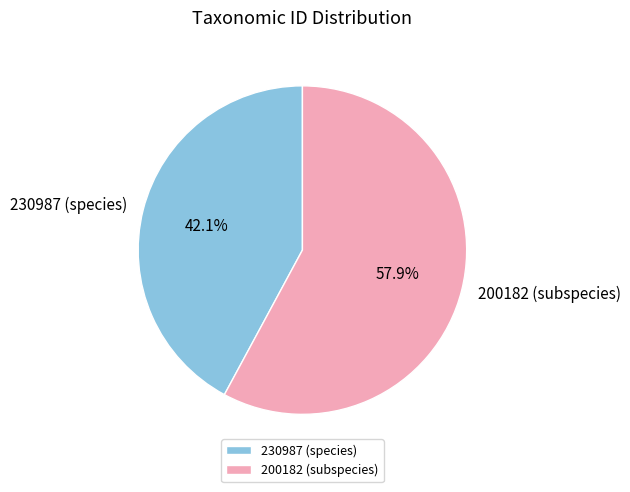

How many segments does this pie chart have?

2